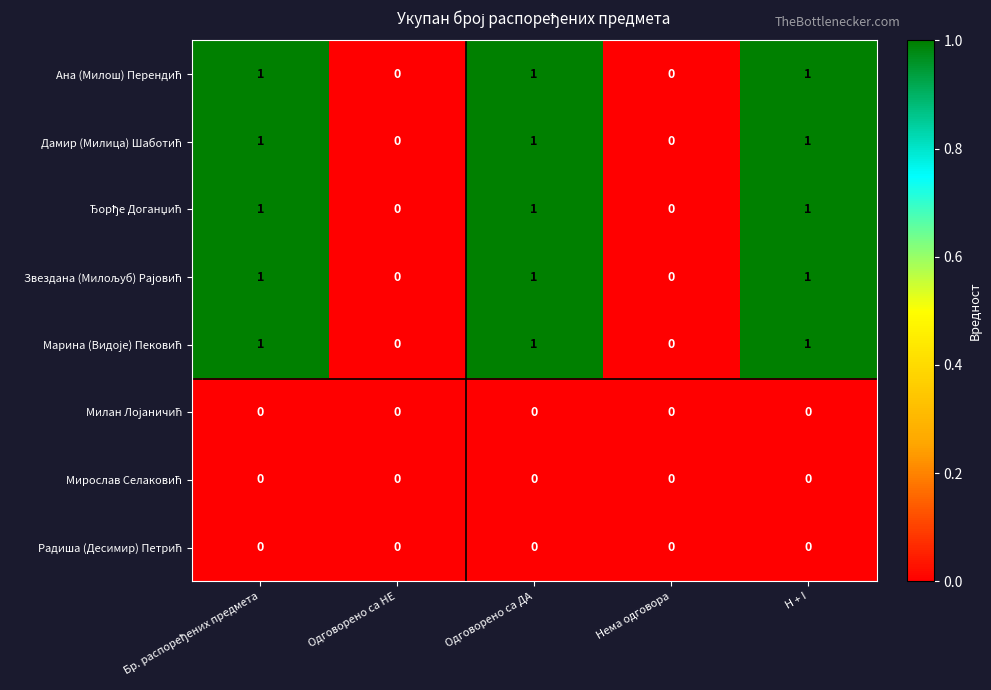

Which label corresponds to the smallest value in the chart?

Одговорено са НЕ